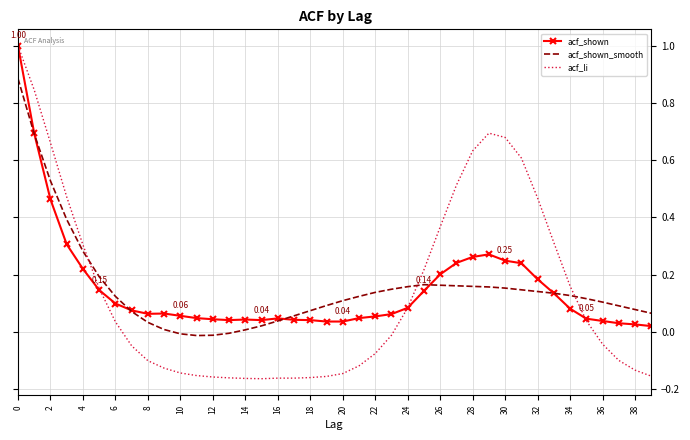

What is the highest value of the acf_li series?

1.0